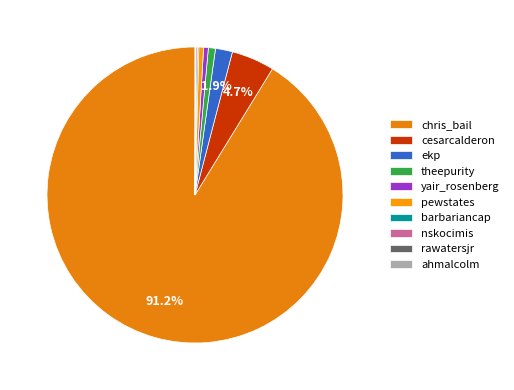

Between rawatersjr and cesarcalderon, which is larger?

cesarcalderon